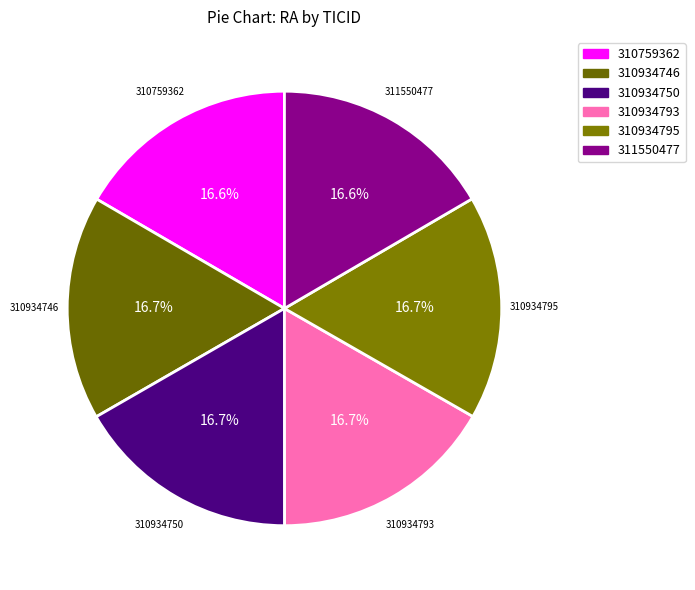

Count the number of slices in the pie.

6